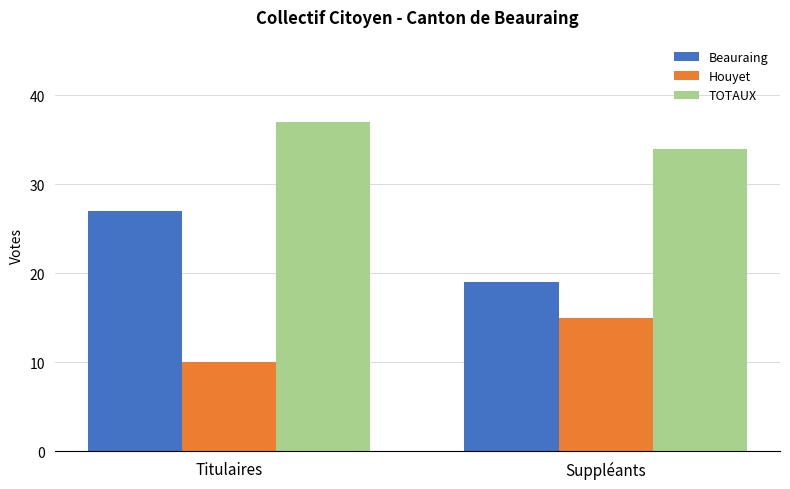

Which category has the lowest value in the TOTAUX series?

Suppléants